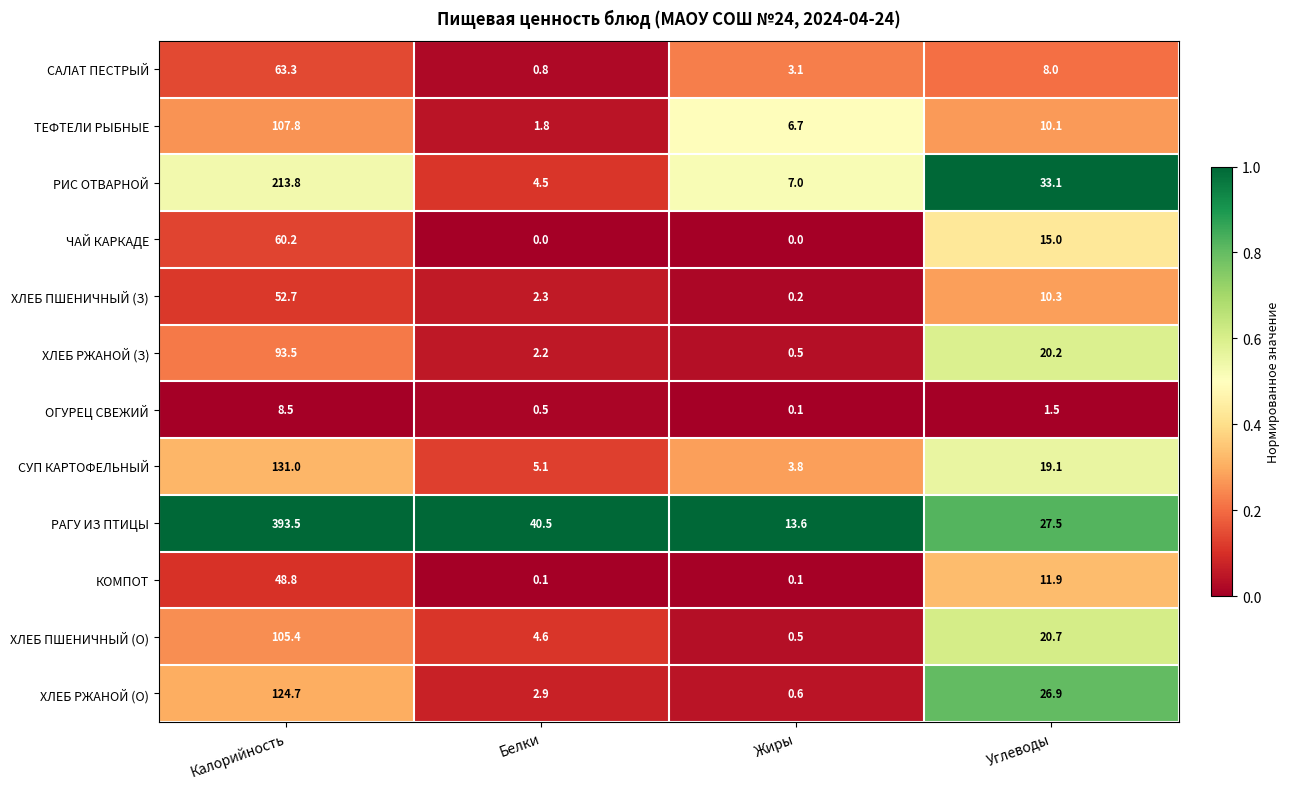

What is the highest value of the ХЛЕБ ПШЕНИЧНЫЙ (О) series?

105.4